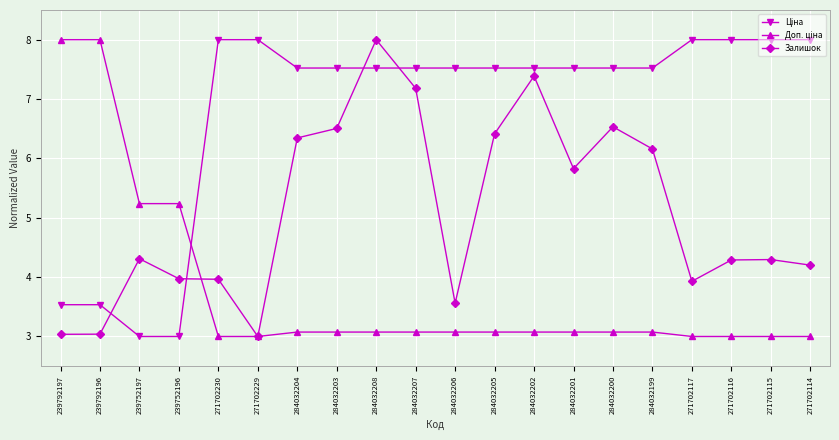

At how many categories does at least one series exceed 6?

18